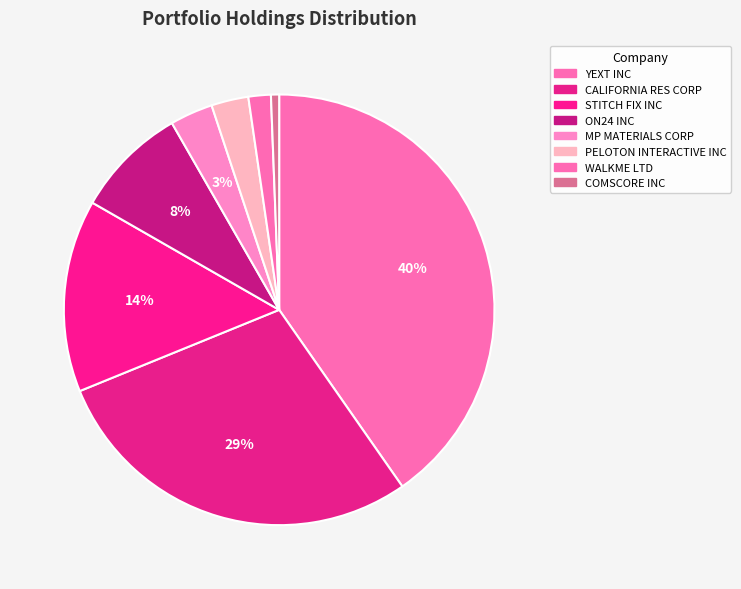

How many slices are in this pie chart?

8